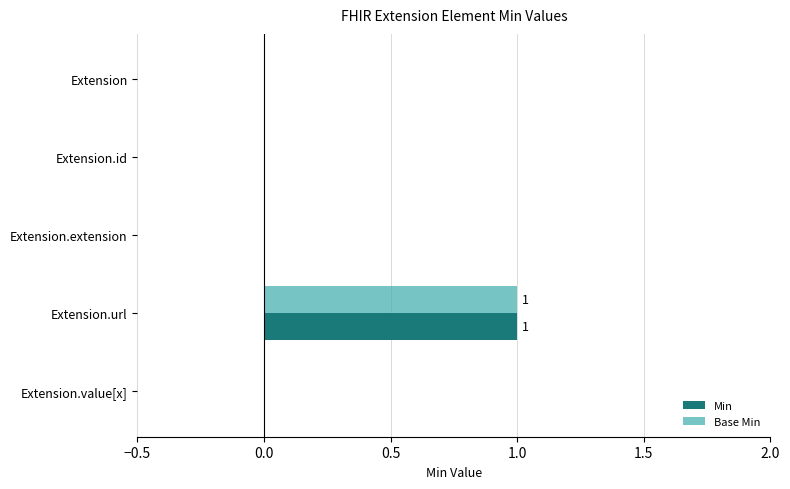

At which category does the chart reach its peak across all series?

Extension.url